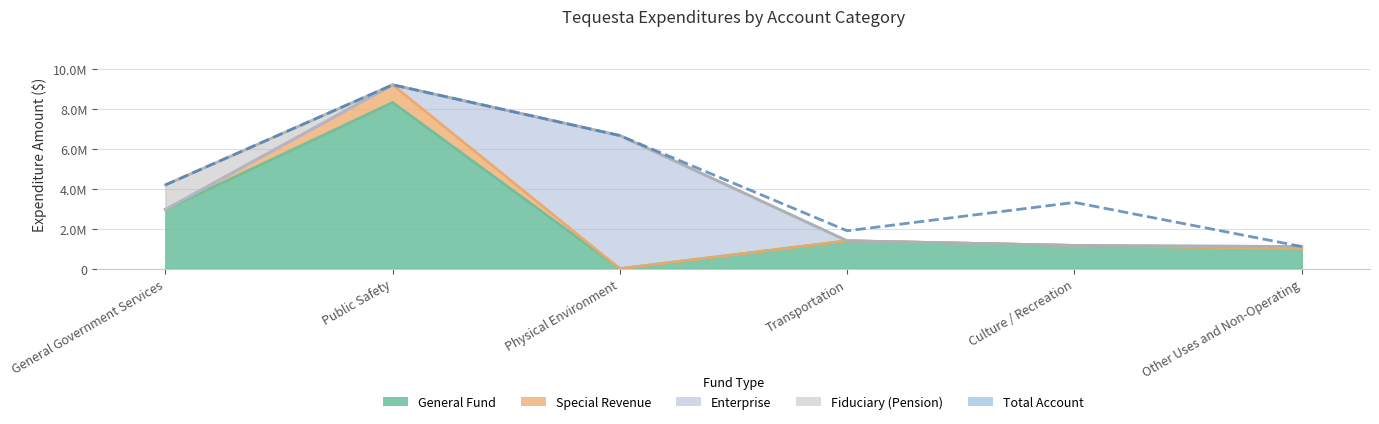

What is the minimum value shown in the chart?

1111380